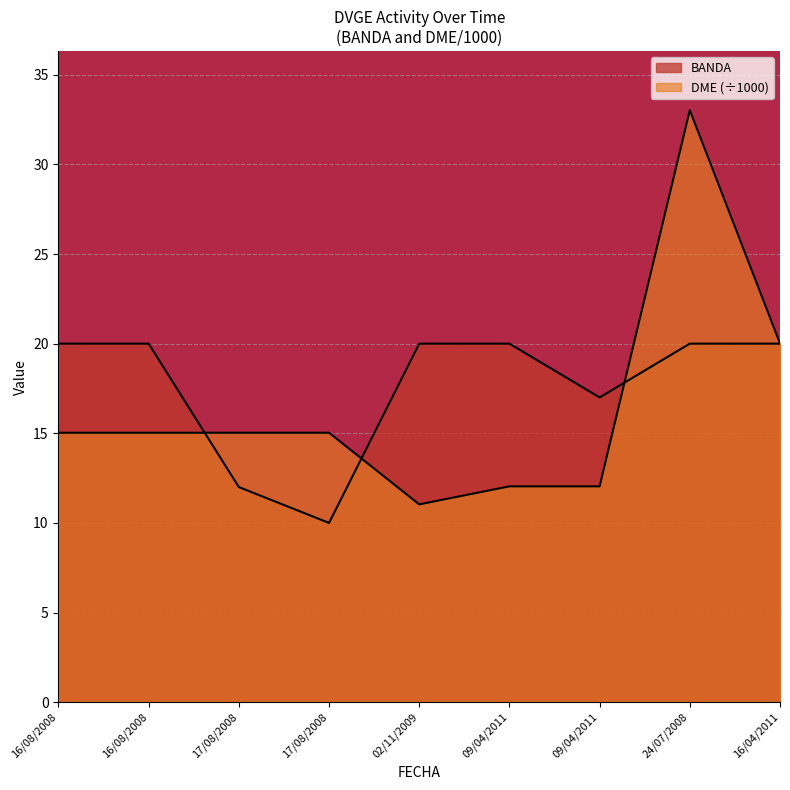

Is it true that BANDA equals 10.9 at 09/04/2011?

False